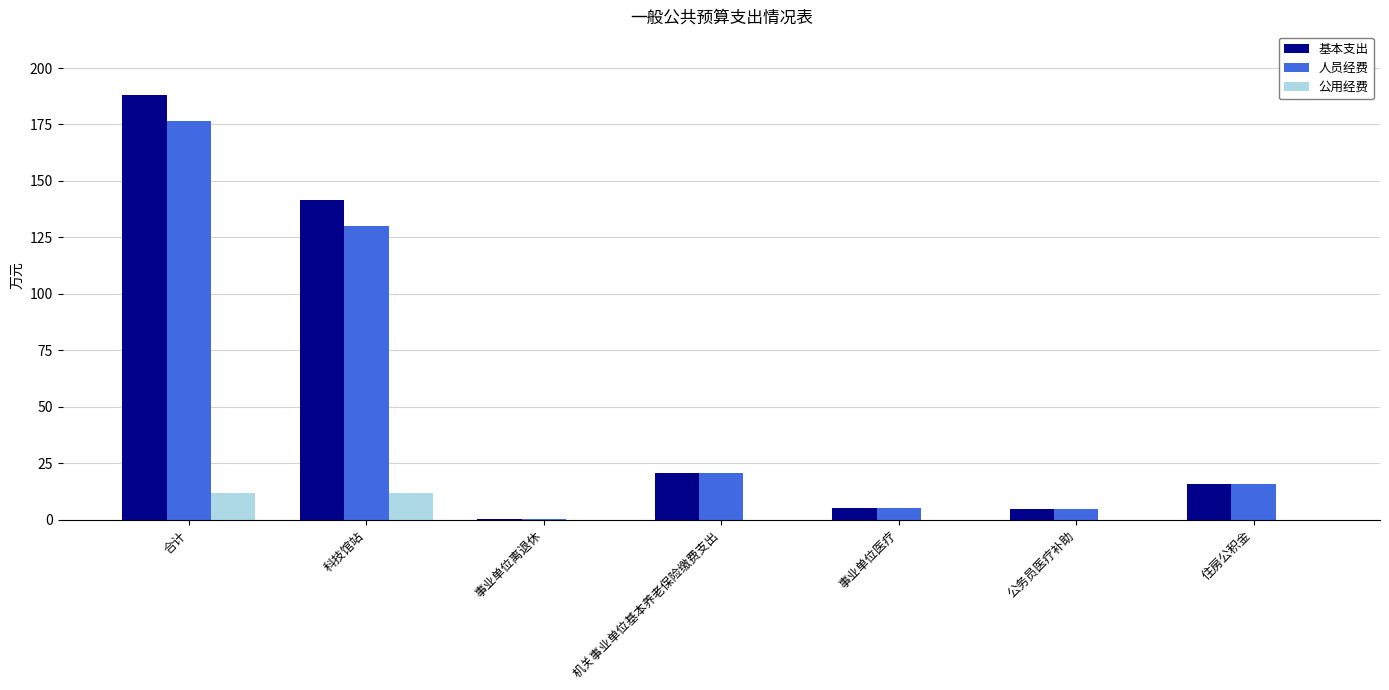

What is the approximate value of 公用经费 at 合计?

11.7